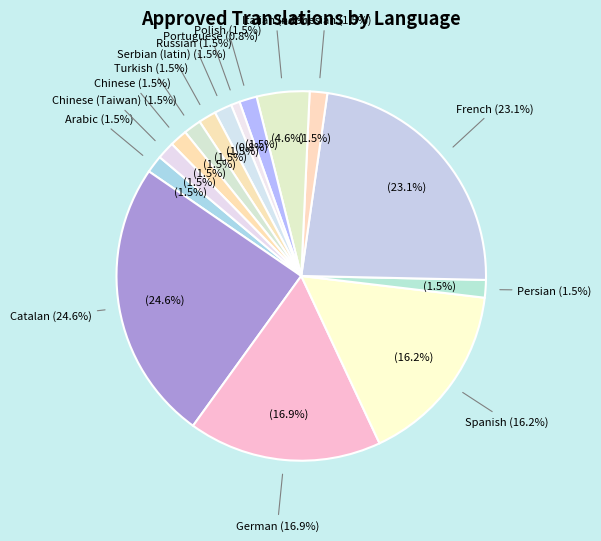

Combined, what portion of the pie is Indonesian and French?

24.6%